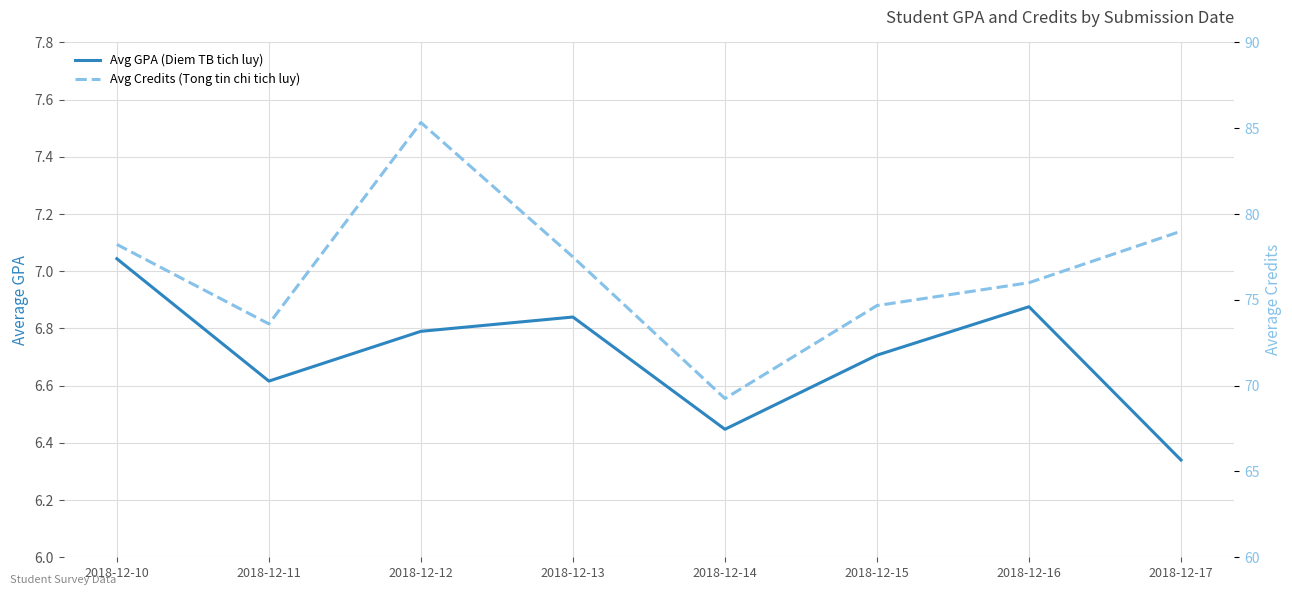

Rank the series by their maximum value, from lowest to highest.

Avg GPA (Diem TB tich luy), Avg Credits (Tong tin chi tich luy)